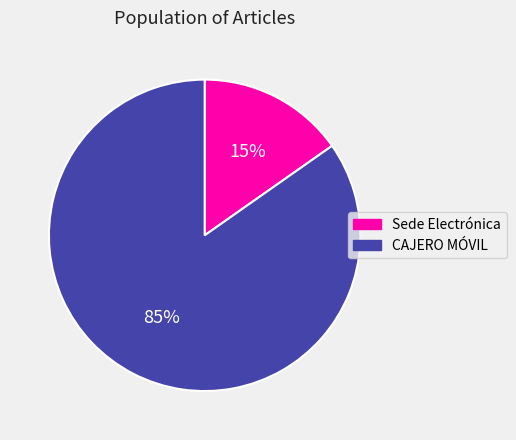

Rank the categories by value from highest to lowest.

CAJERO MÓVIL, Sede Electrónica